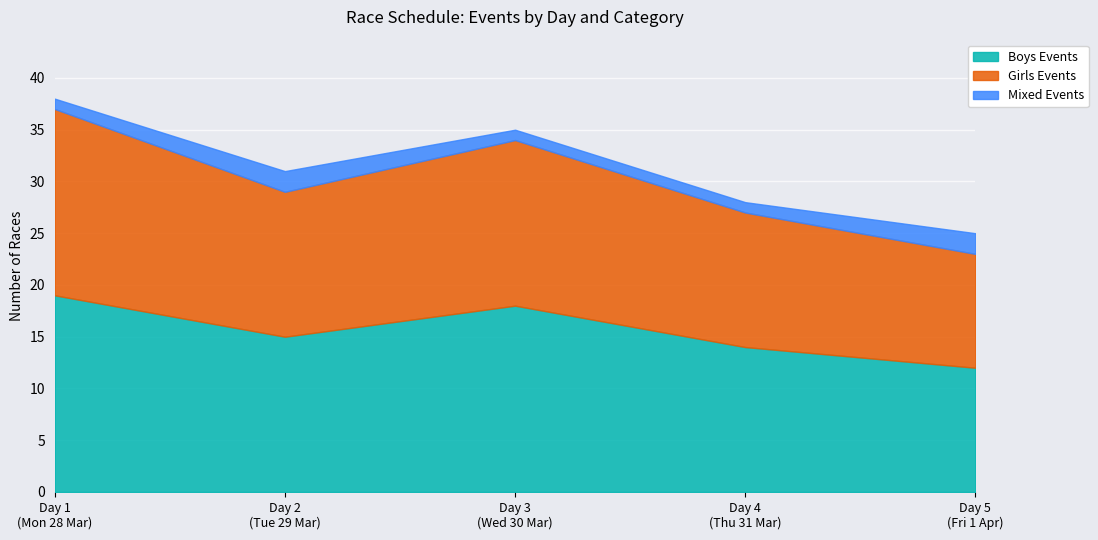

What is the difference between the maximum and minimum values in the Boys Events series?

7